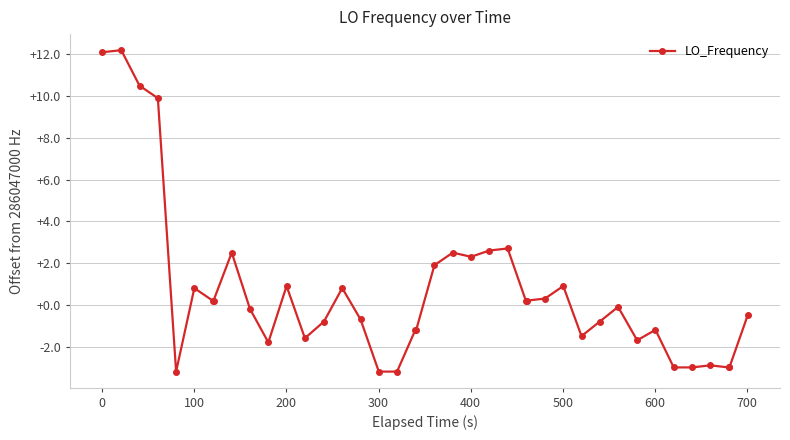

What is the difference between the maximum and second lowest values?

15.4